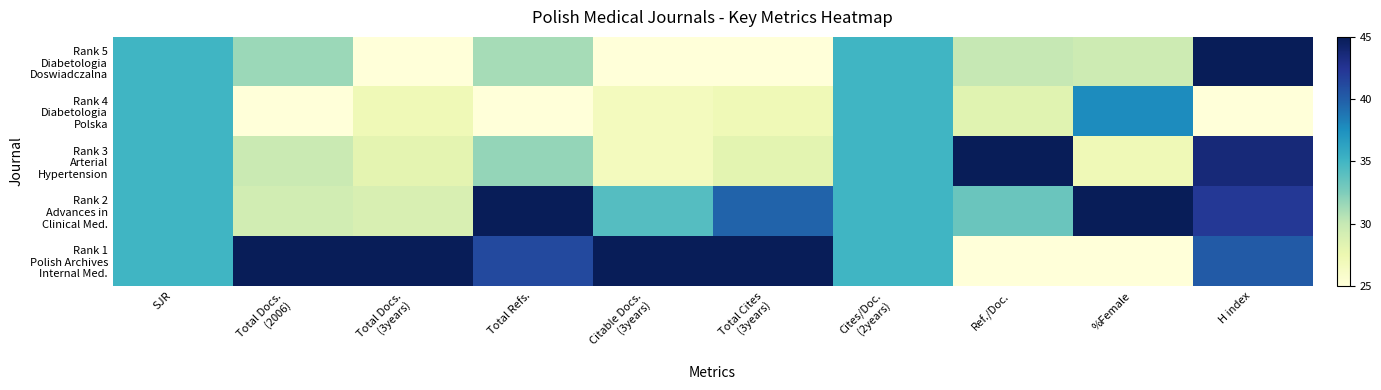

Which category has the highest value across all series?

H index